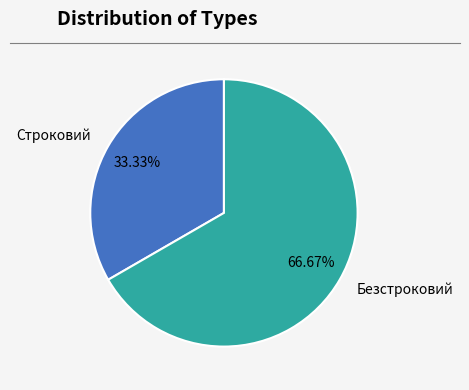

What is the ratio of the value at Безстроковий to the value at Строковий?

2.0